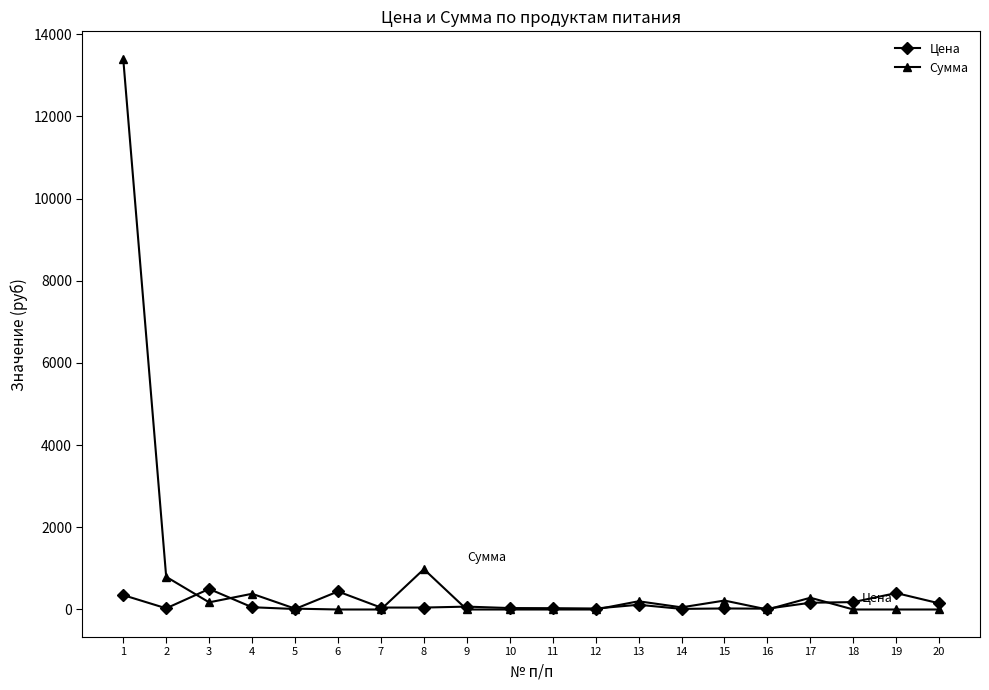

Rank the series by their average value, from lowest to highest.

Цена, Сумма